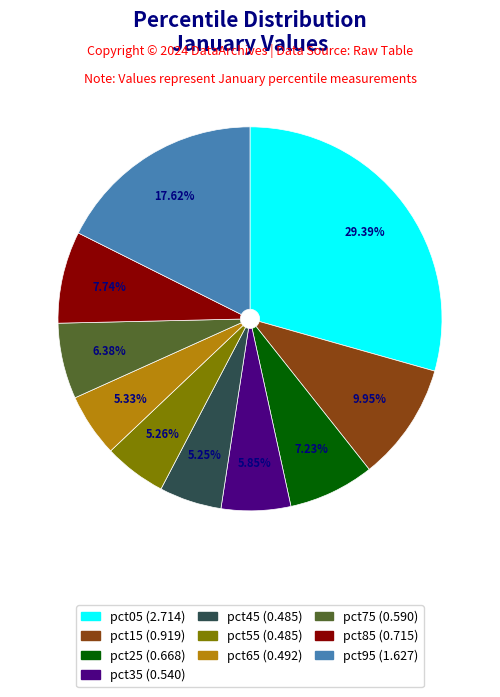

Is pct55 the majority of the pie?

No